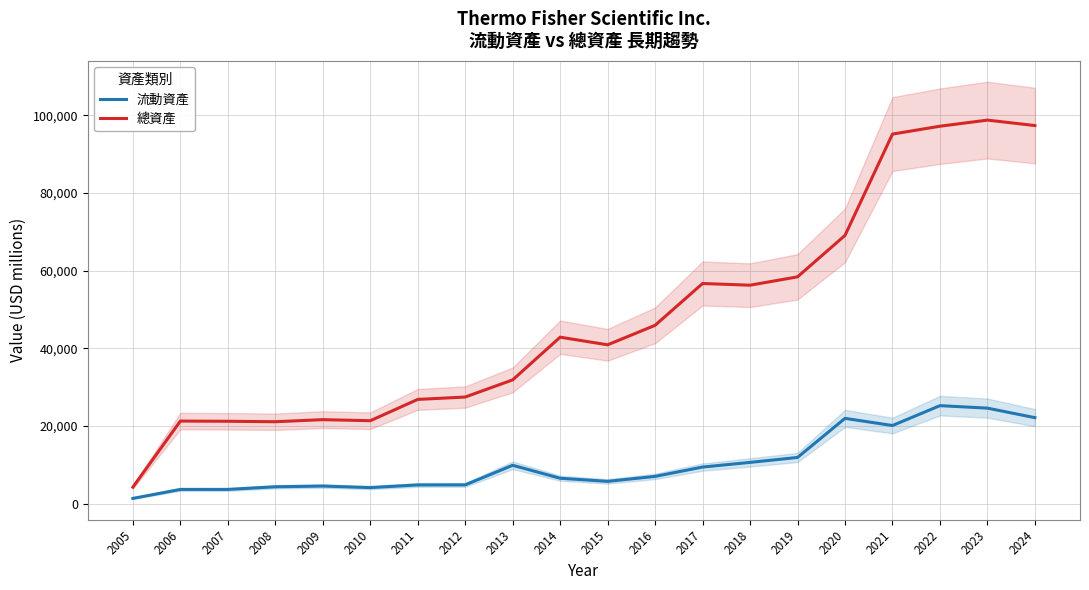

What is the maximum value shown in the chart?

98726